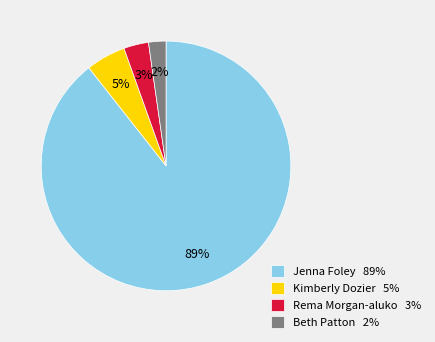

True or false: Kimberly Dozier 5% accounts for 14% of the total.

False